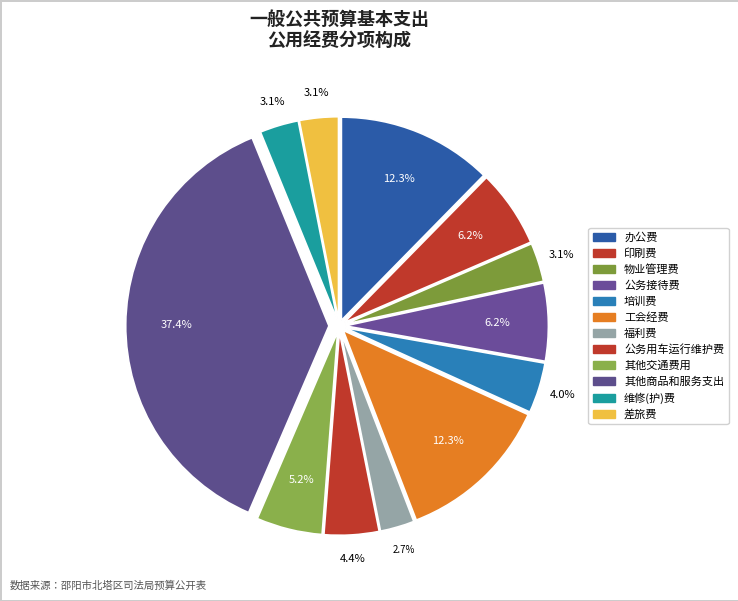

How many slices are in this pie chart?

12